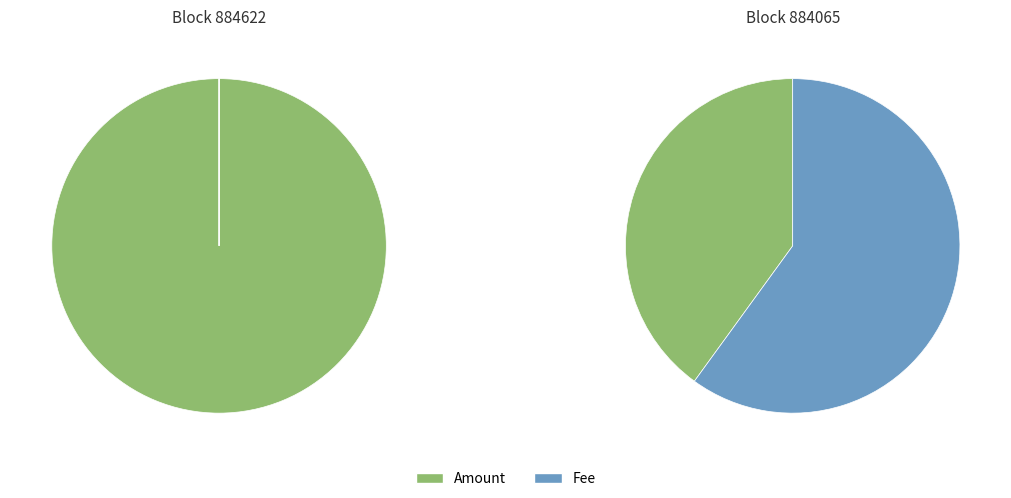

To the nearest percent, what is the average slice percentage?

50%